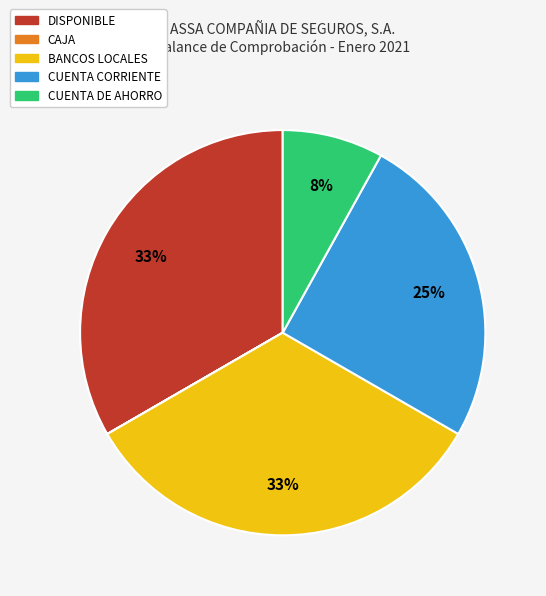

To the nearest percent, what percentage of the pie is CUENTA CORRIENTE?

25%